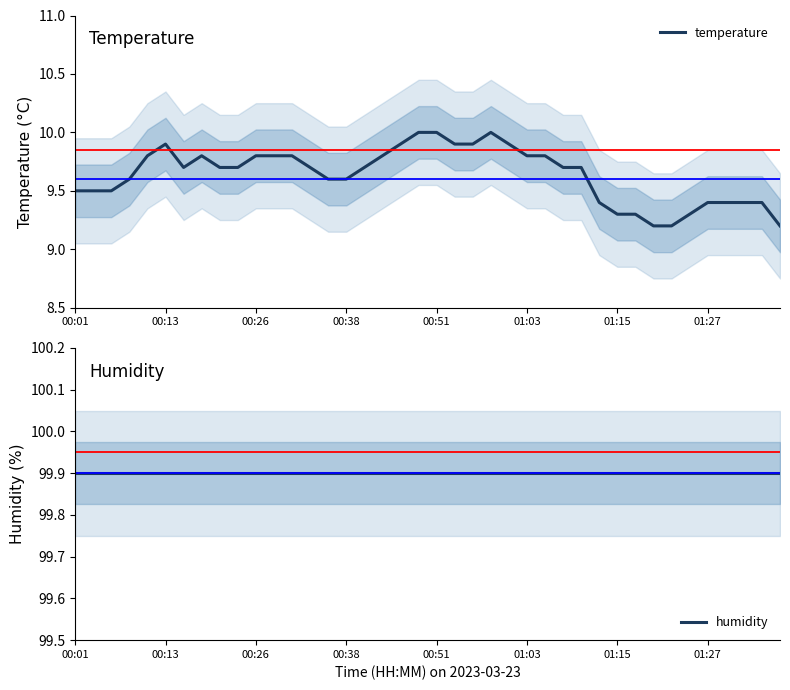

True or false: temperature and humidity intersect in this chart.

False